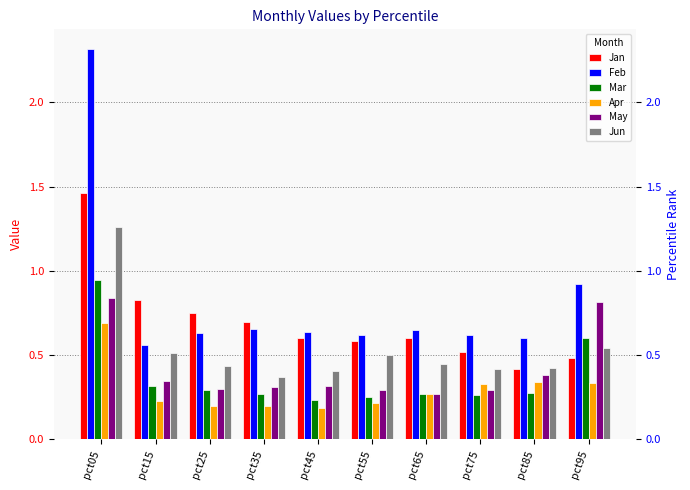

How many groups of bars are there?

10